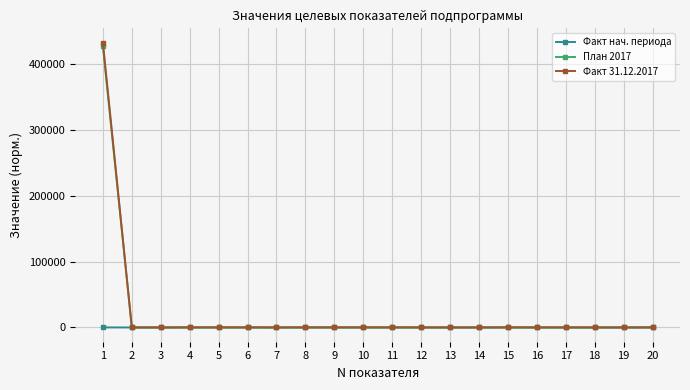

Which series has the widest spread of values?

Факт 31.12.2017